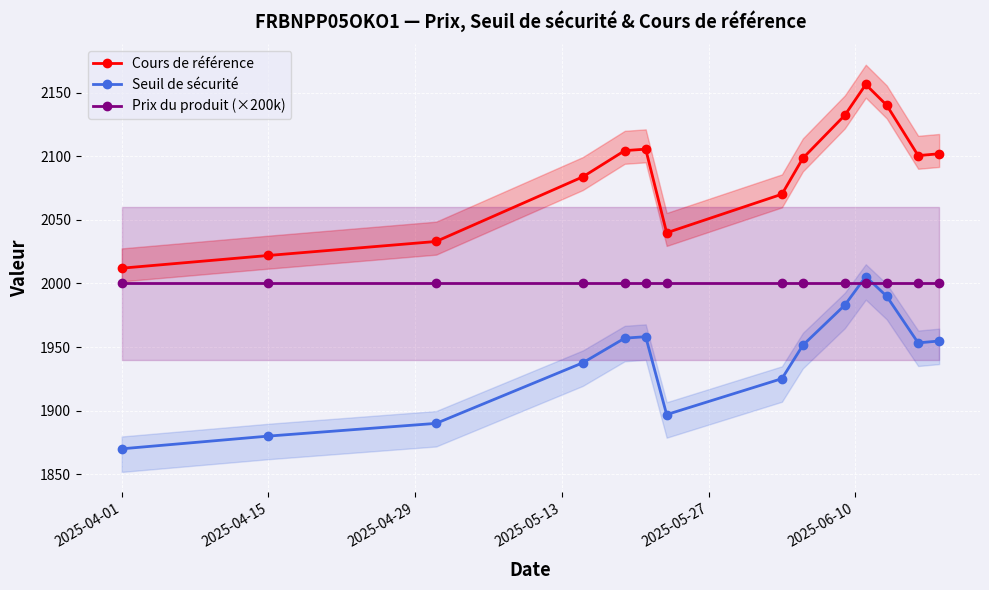

The Cours de référence series shows 1411.8 at 2025-04-15. True or false?

False